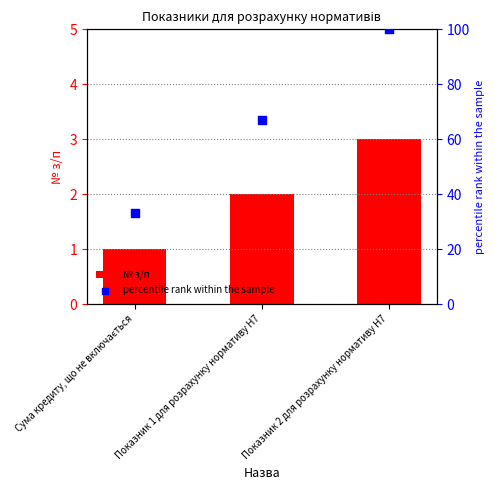

What is the total value across all series at Показник 1 для розрахунку нормативу Н7?

69